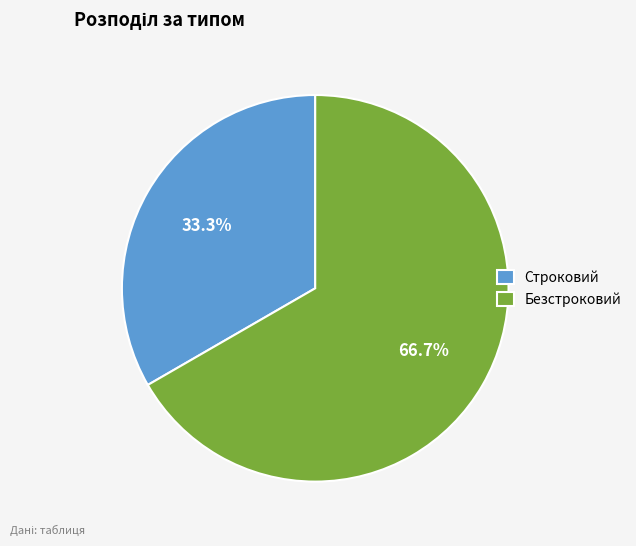

Which has a higher value, Безстроковий or Строковий?

Безстроковий